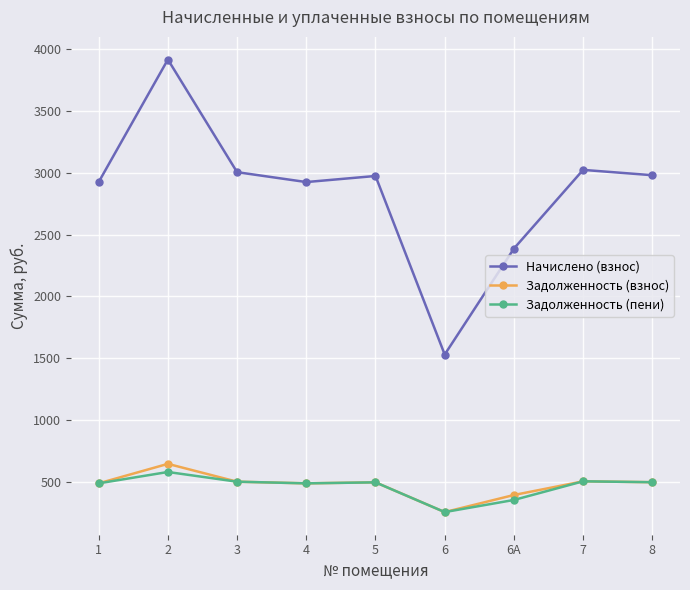

What is the maximum value for Задолженность (взнос)?

645.0